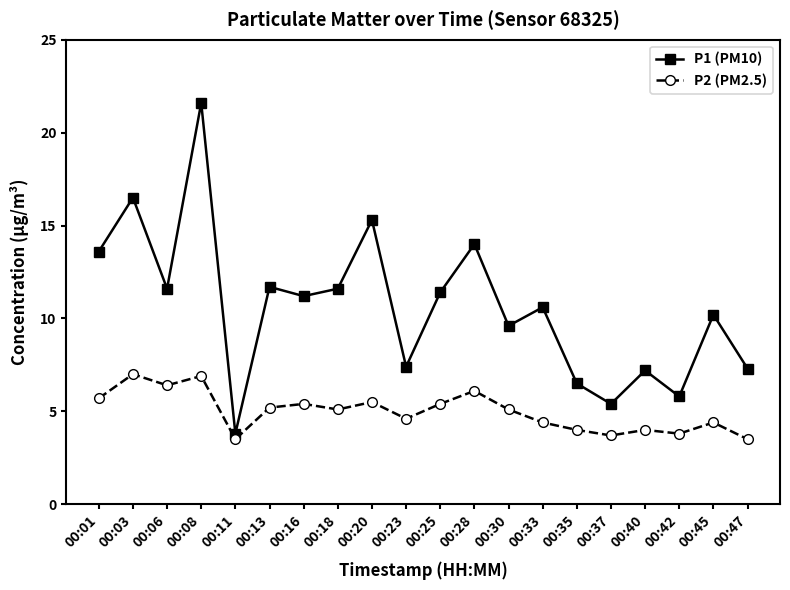

Which series has the widest spread of values?

P1 (PM10)